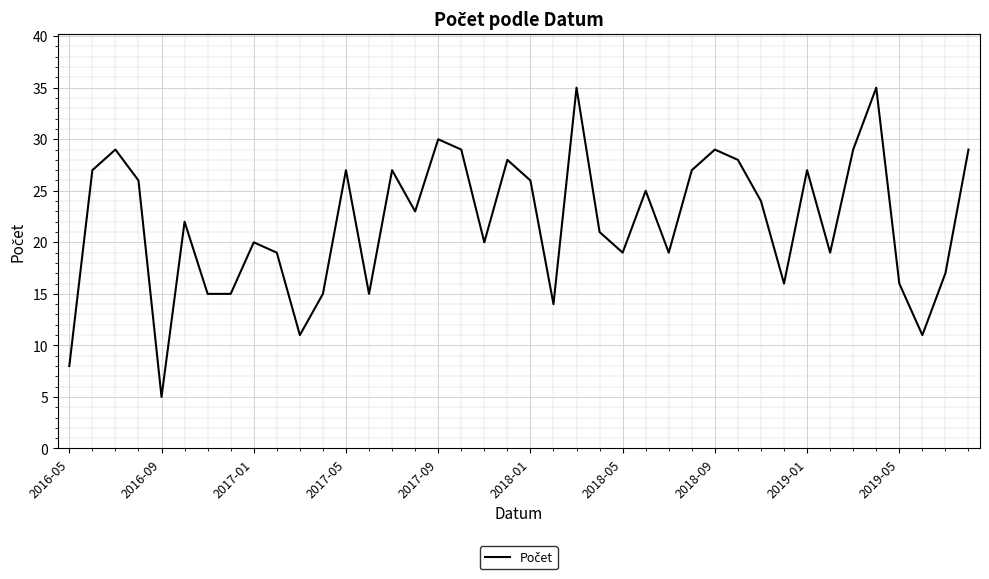

What is the difference between the maximum and minimum values?

30